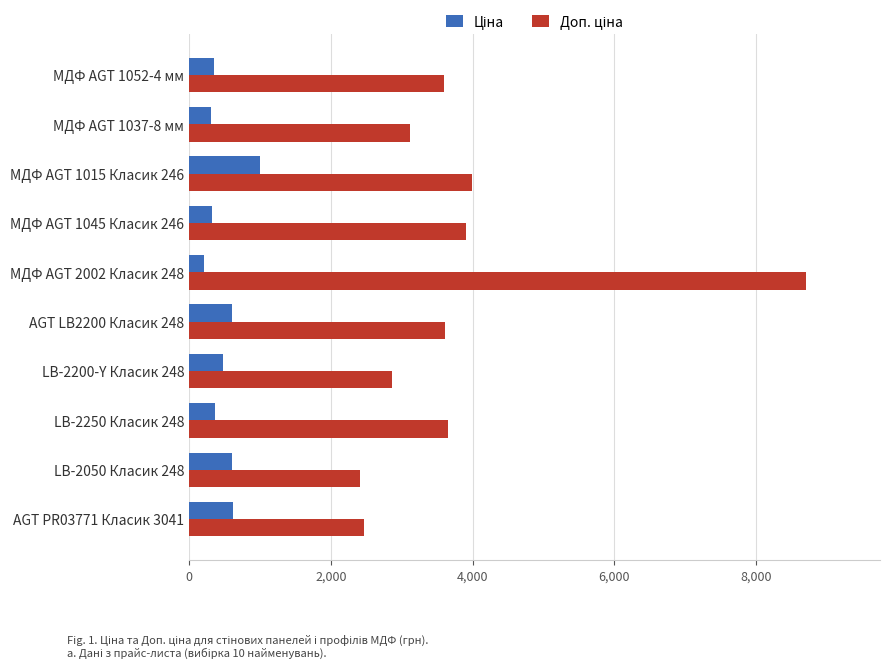

What is the difference between the highest and lowest values at МДФ AGT 1045 Класик 246?

3584.2